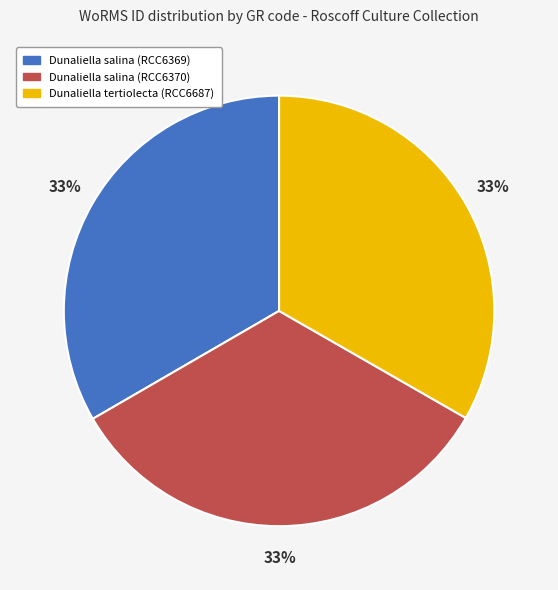

How many segments does this pie chart have?

3